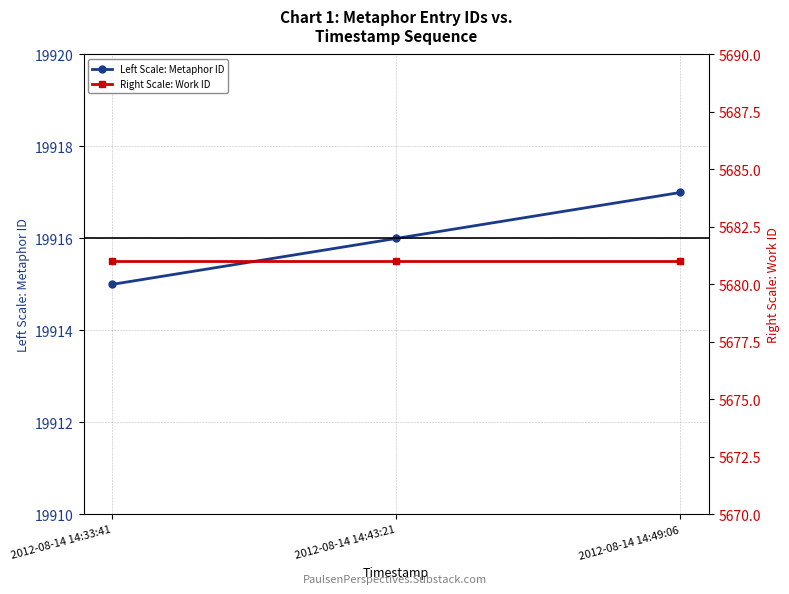

What is the label of the 3rd point from the right?

2012-08-14 14:33:41